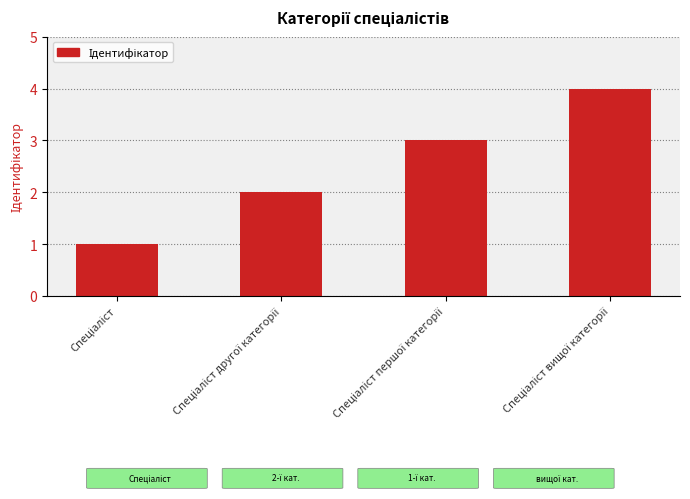

What is the sum of all values?

10